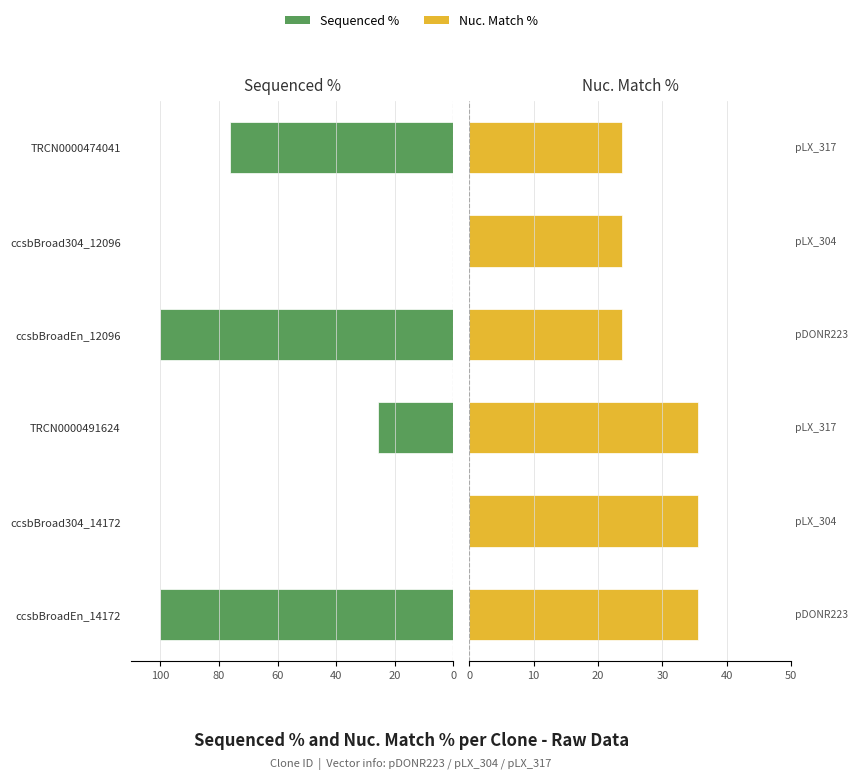

Reading right to left, extract all data points from this chart.

Sequenced %: -76.3	0.0	-100.0	-25.7	0.0	-100.0
Nuc. Match %: 23.8	23.8	23.8	35.5	35.5	35.5